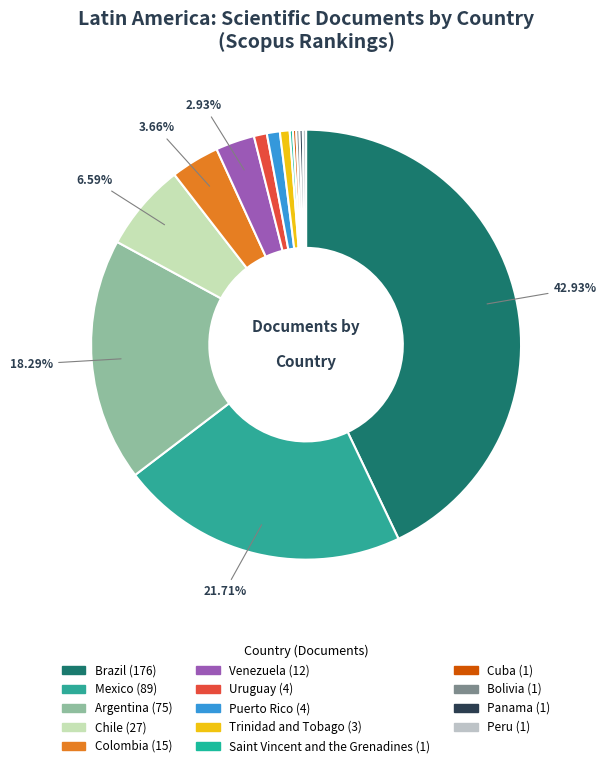

Do Brazil and Saint Vincent and the Grenadines together represent more than half of the pie?

No